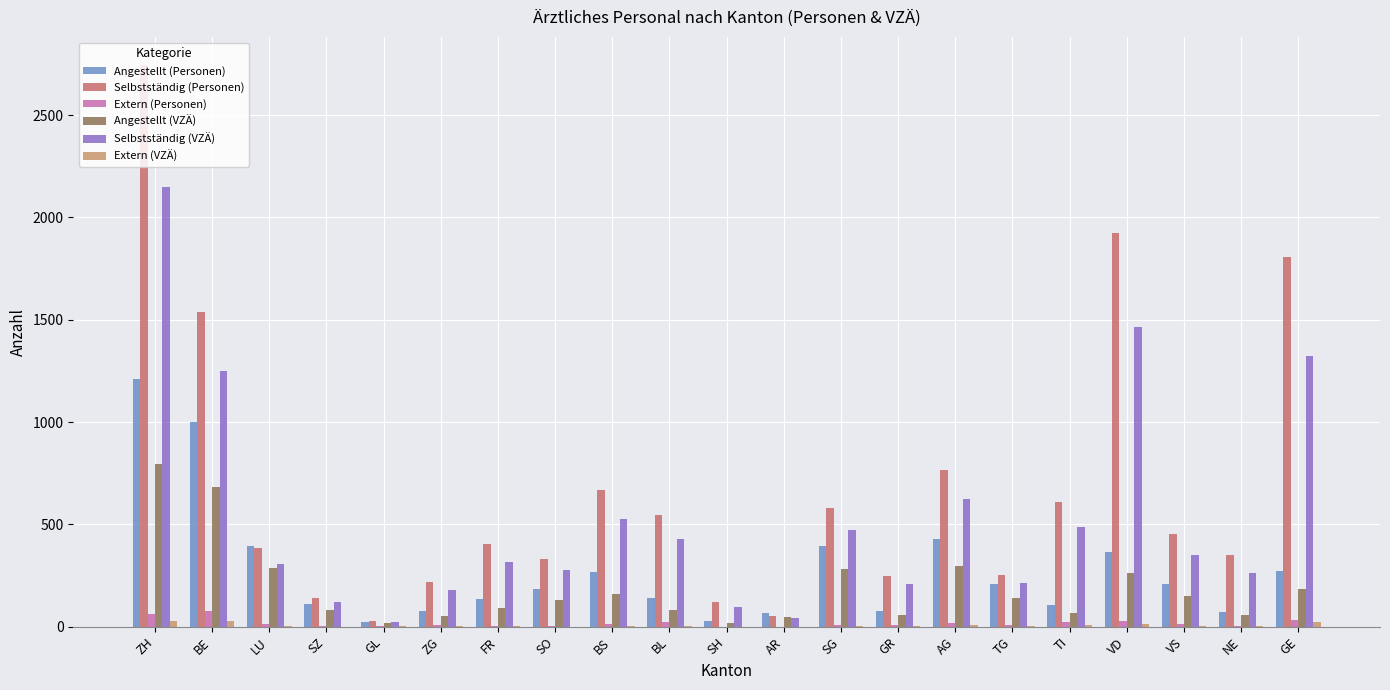

What are all the series names shown in the legend?

Angestellt (Personen), Selbstständig (Personen), Extern (Personen), Angestellt (VZÄ), Selbstständig (VZÄ), Extern (VZÄ)